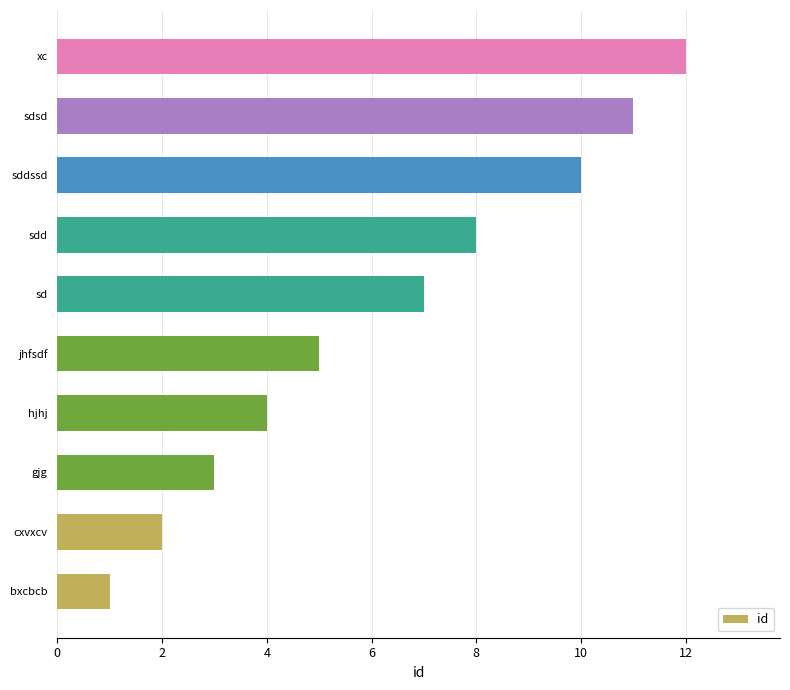

What is the value of the 8th bar from the left?

8